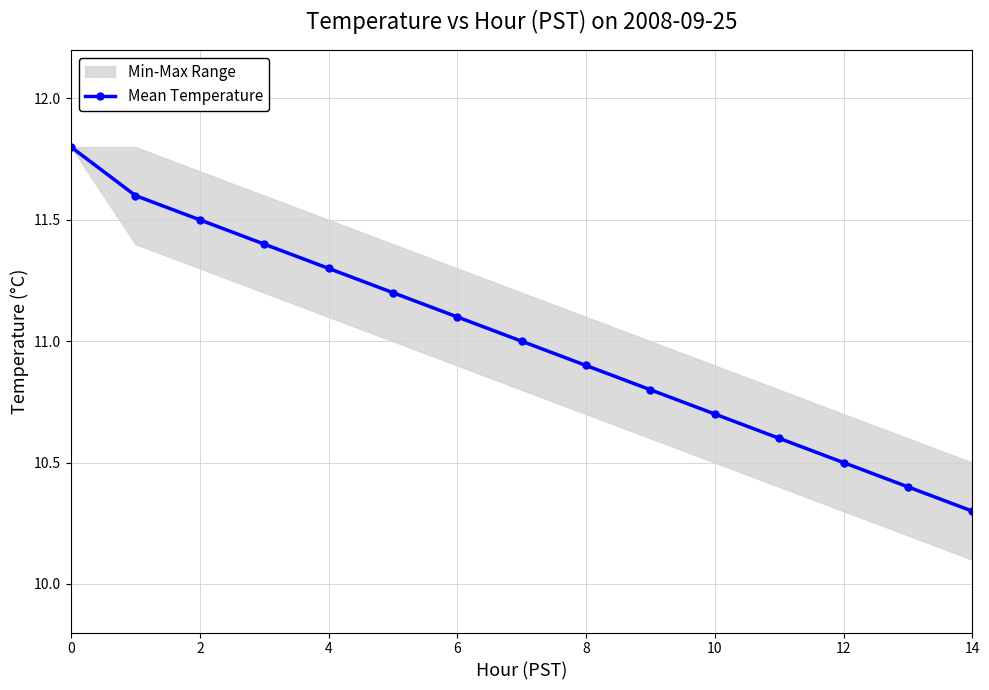

True or false: Mean Temperature has more than 0 points higher than both neighbors.

False